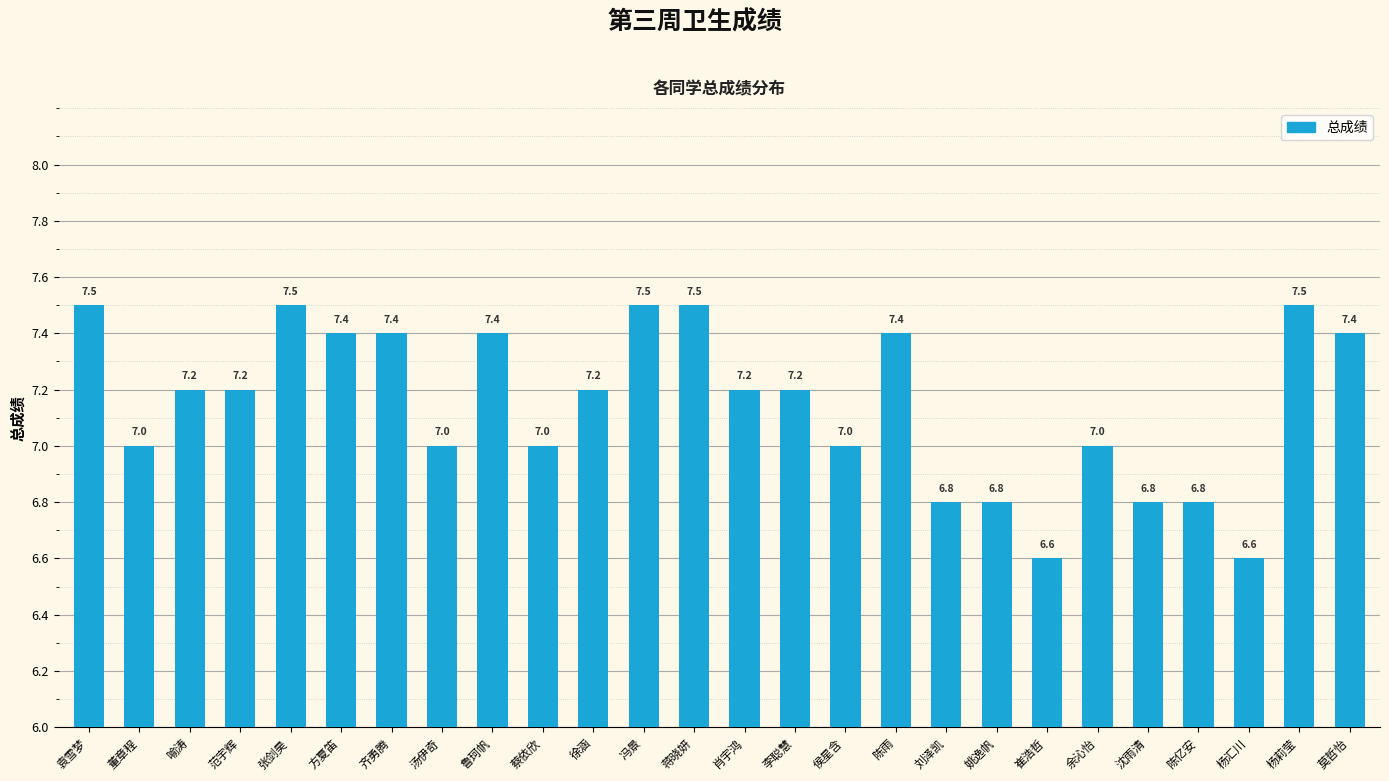

What is the greatest value displayed?

7.5